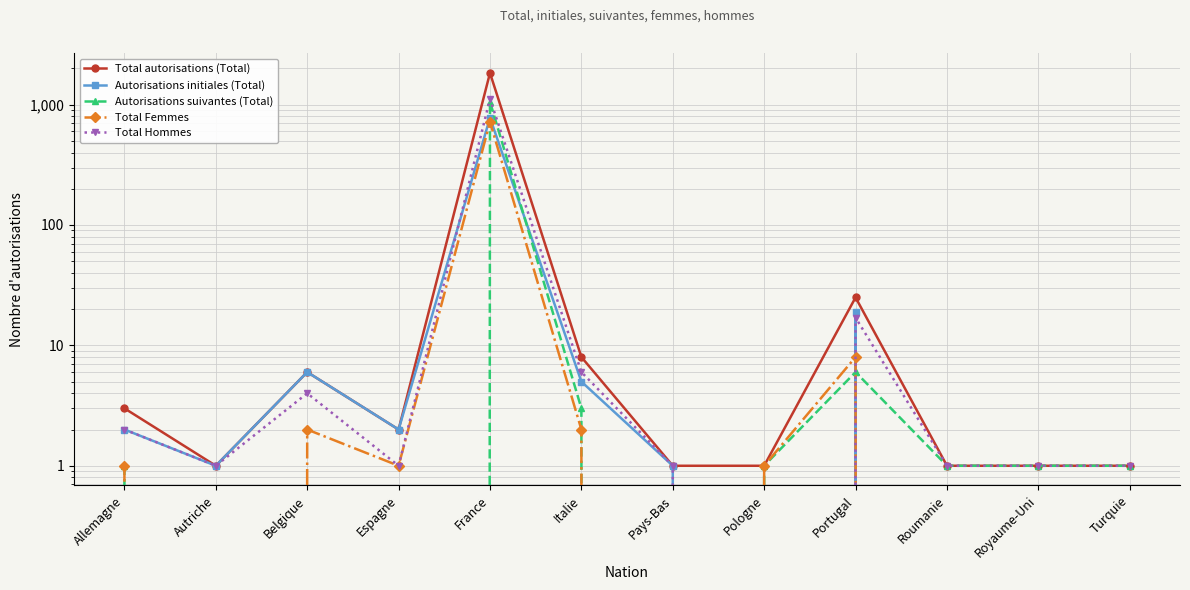

The Total autorisations (Total) series shows 1 at Roumanie. True or false?

True